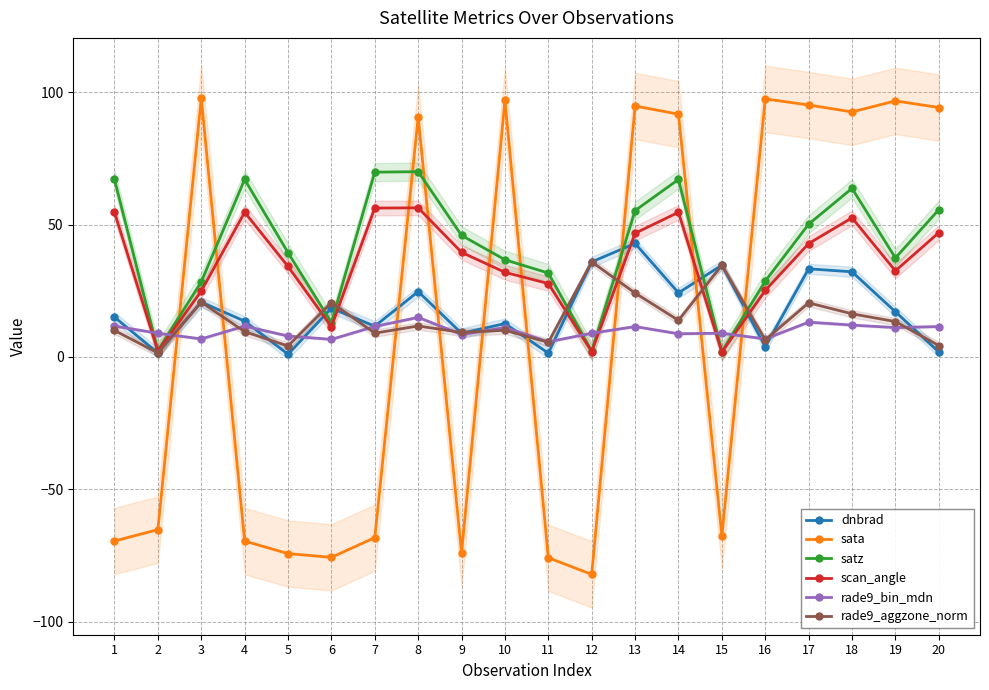

Is this an area chart (filled region under the line)?

No